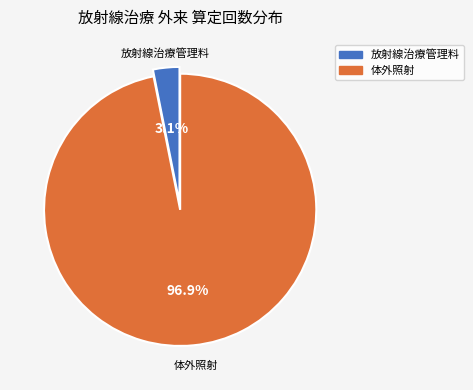

How many slices are in this pie chart?

2